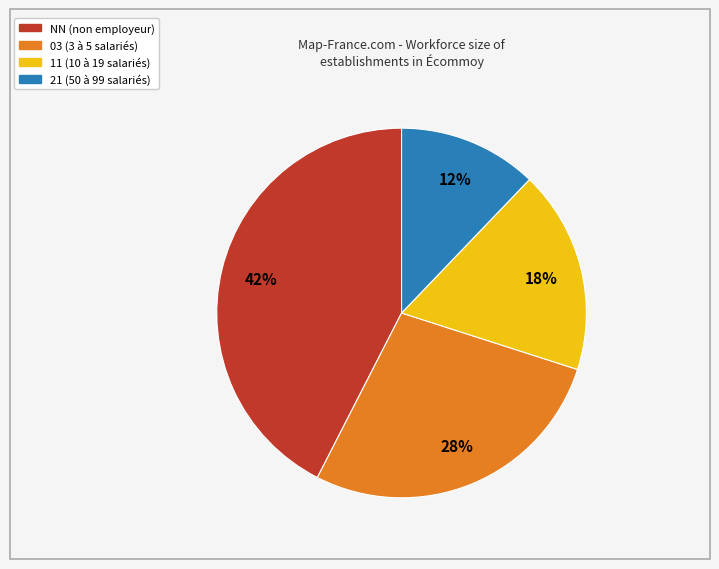

Is there any slice that represents more than half of the pie?

No